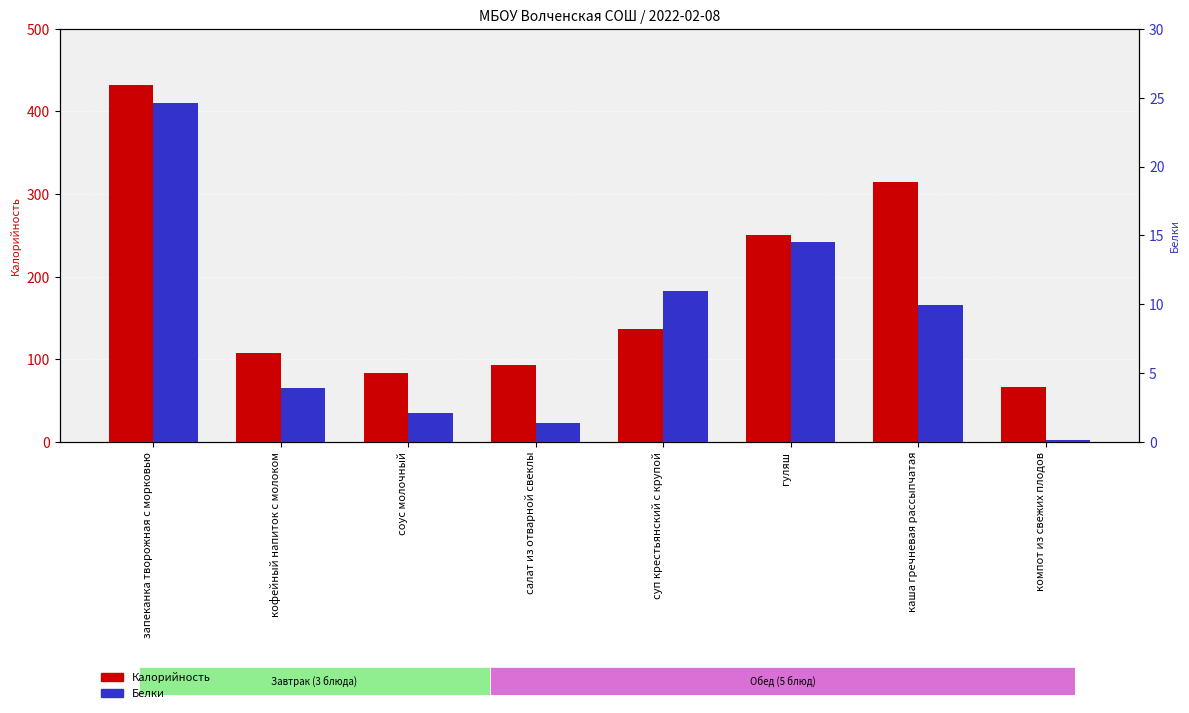

Rank the series by their average value, from lowest to highest.

Белки, Калорийность